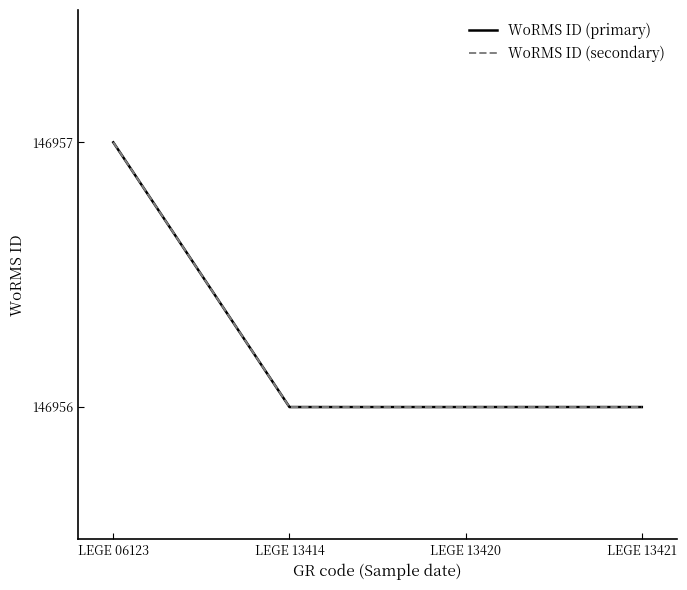

Is this an area chart (filled region under the line)?

No